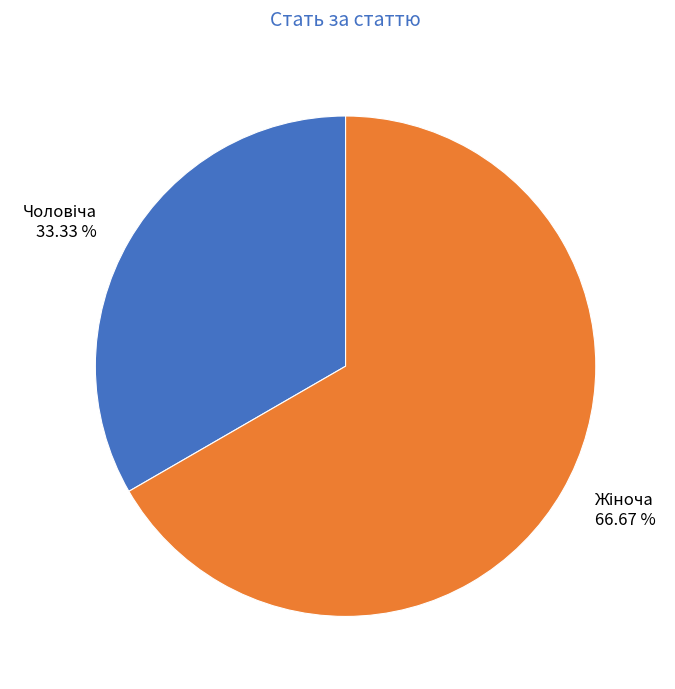

Is there a majority slice in this chart?

Yes